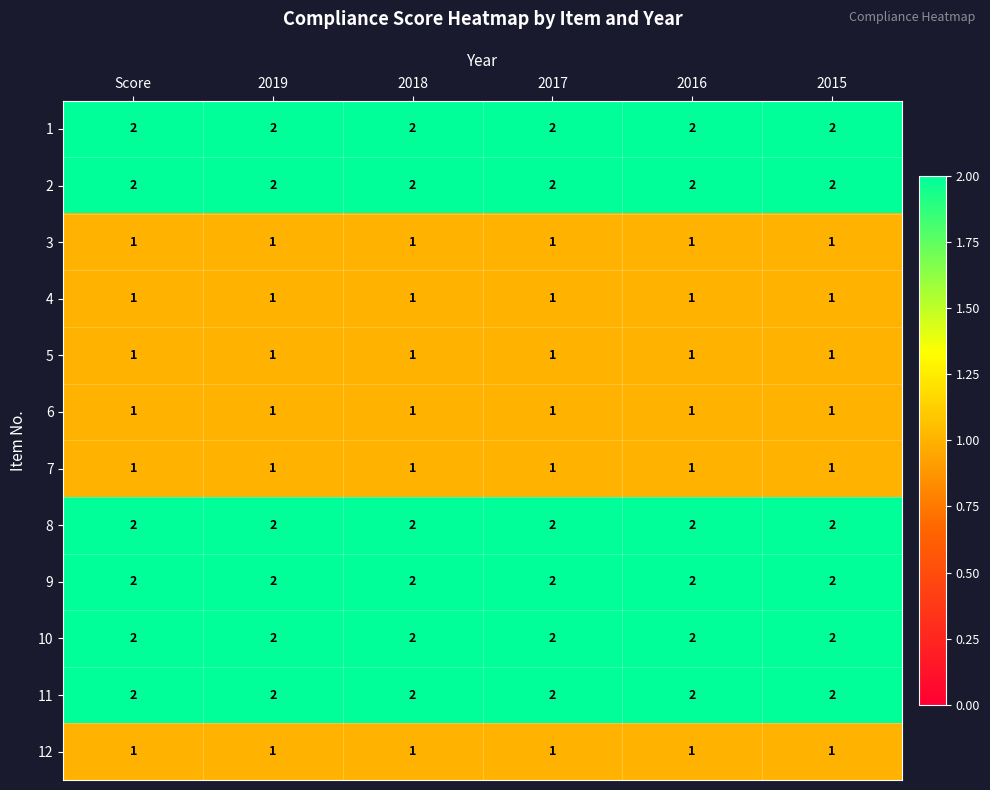

What is the sum of the 2 values at 2019 and 2016?

4